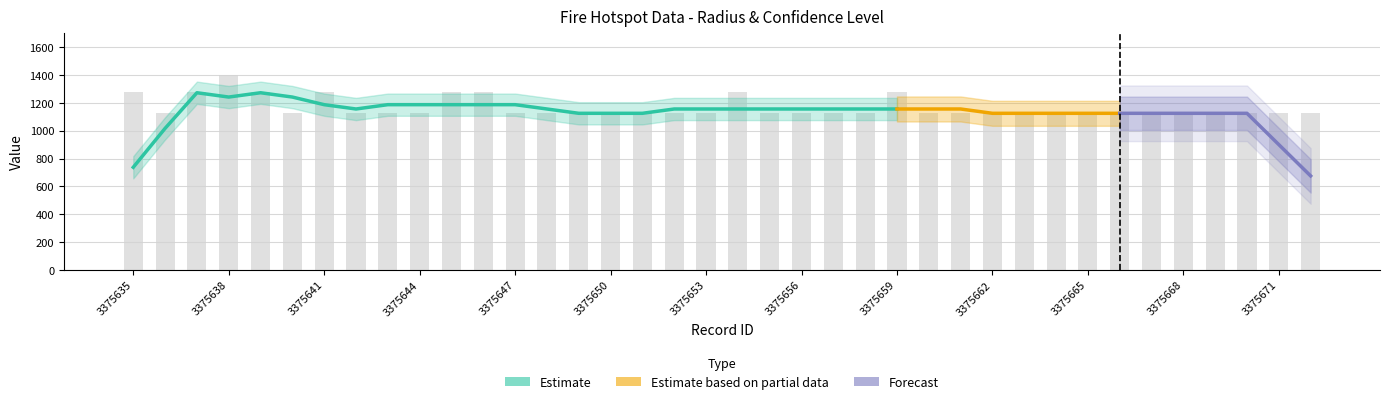

The value at 3375658 is 1920. True or false?

False